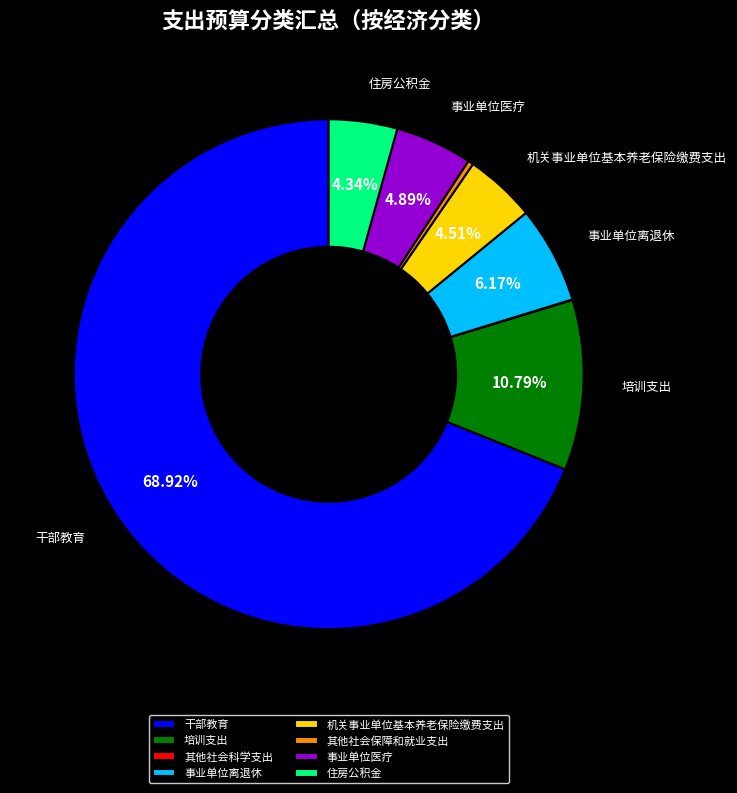

Combined, do 事业单位离退休 and 其他社会保障和就业支出 account for over 50%?

No